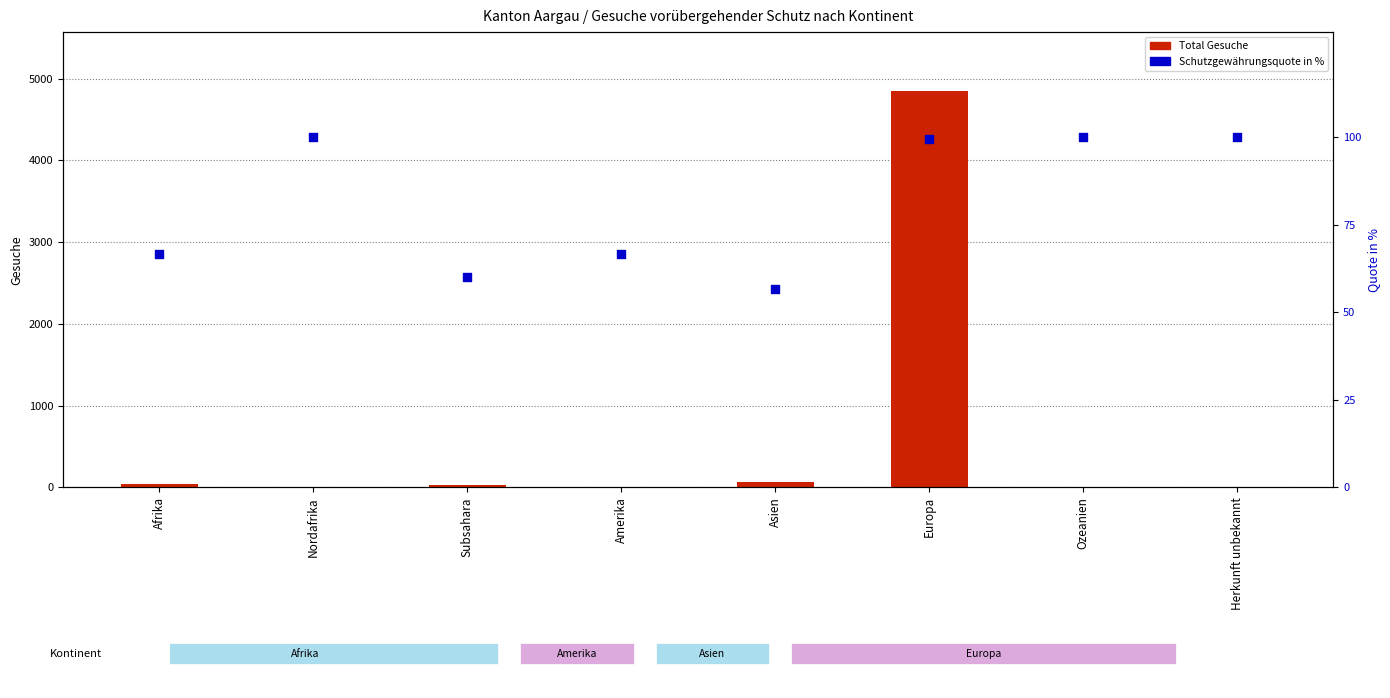

Which series contains the highest Y value?

Total Gesuche